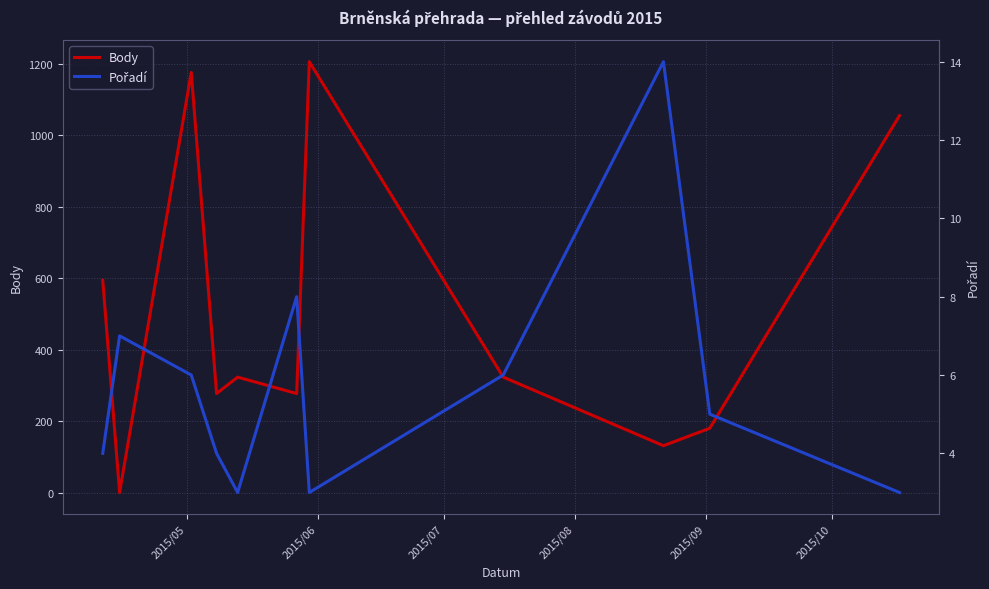

Is this an area chart (filled region under the line)?

No